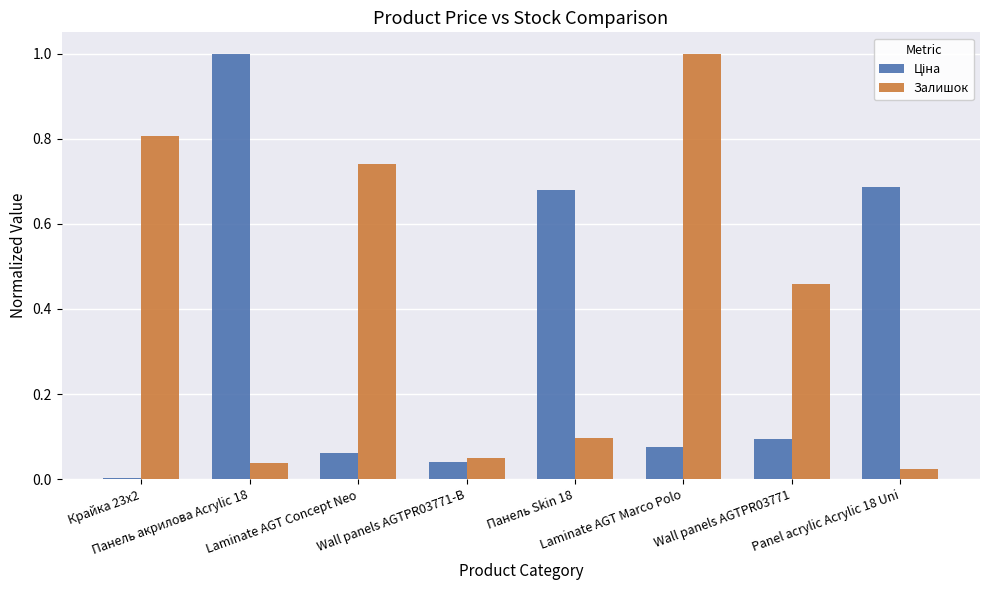

Which series has the largest total across all categories?

Залишок